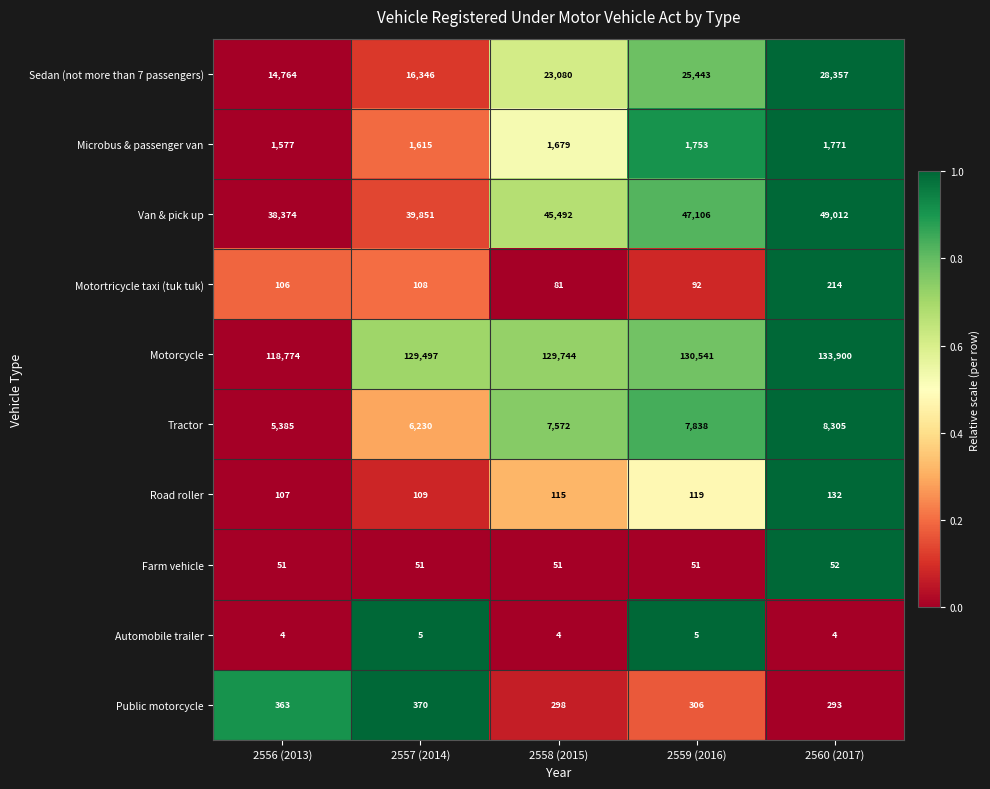

Which series has the widest spread of values?

Motorcycle